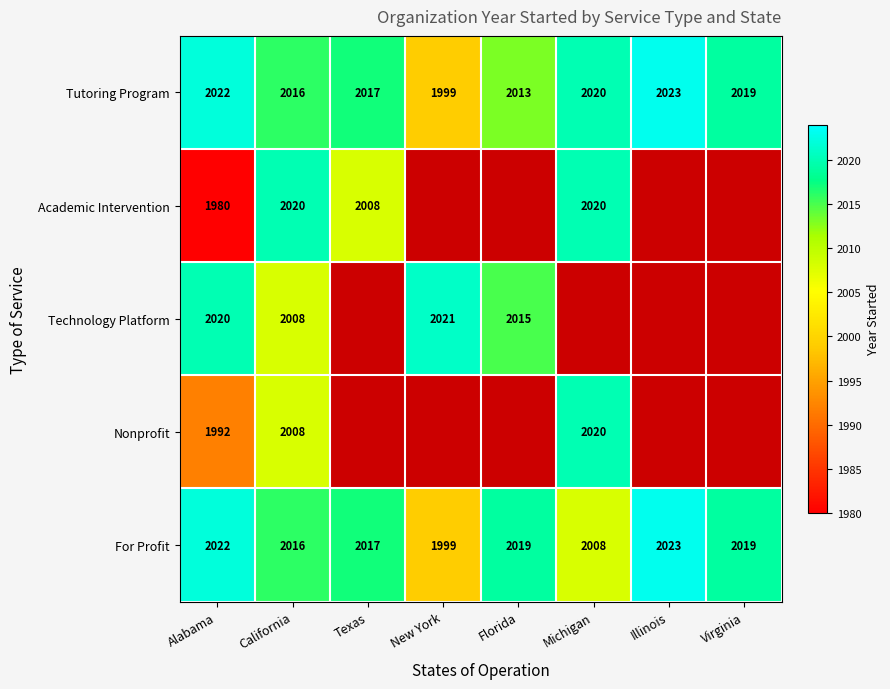

What is the spread (max minus min) of values at Michigan?

12.0